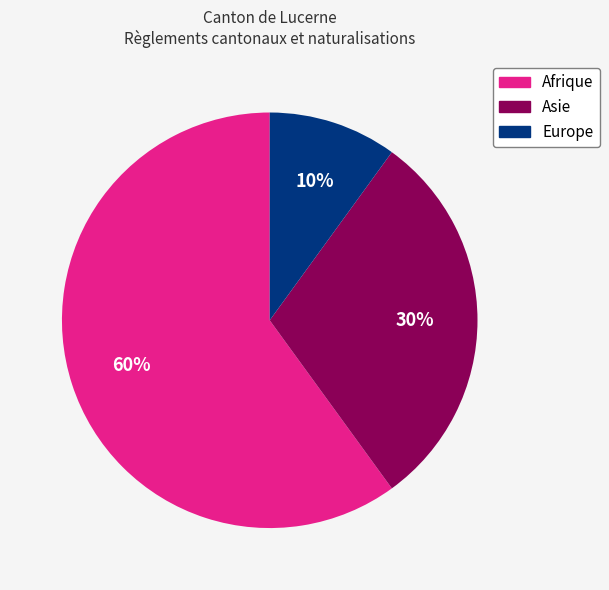

Is there any slice that represents more than half of the pie?

Yes